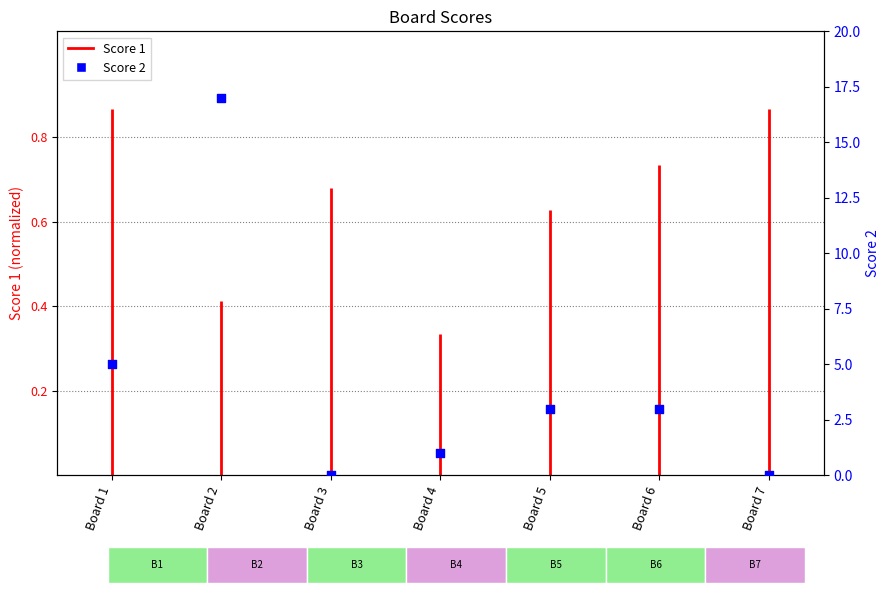

Between Board 2 and Board 1, which is larger?

Board 2